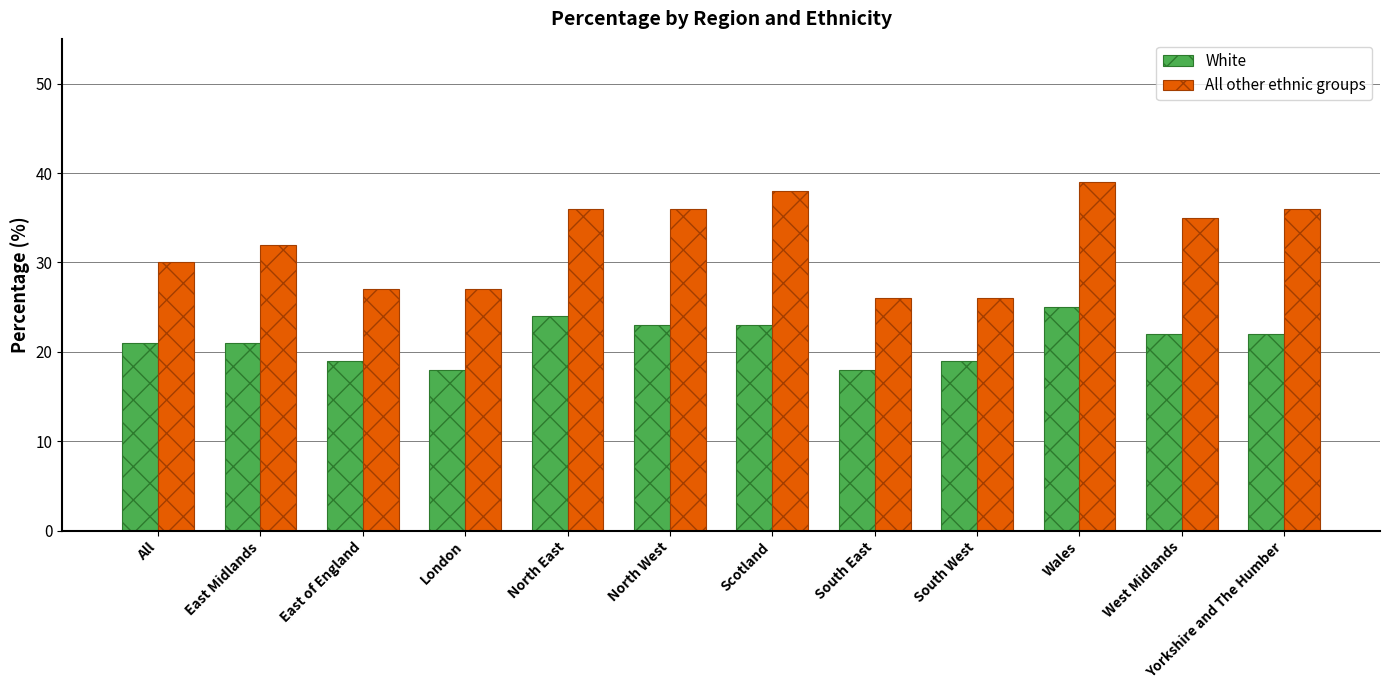

Reading left to right, list all the values displayed in this chart.

White: All=21	East Midlands=21	East of England=19	London=18	North East=24	North West=23	Scotland=23	South East=18	South West=19	Wales=25	West Midlands=22	Yorkshire and The Humber=22
All other ethnic groups: All=30	East Midlands=32	East of England=27	London=27	North East=36	North West=36	Scotland=38	South East=26	South West=26	Wales=39	West Midlands=35	Yorkshire and The Humber=36